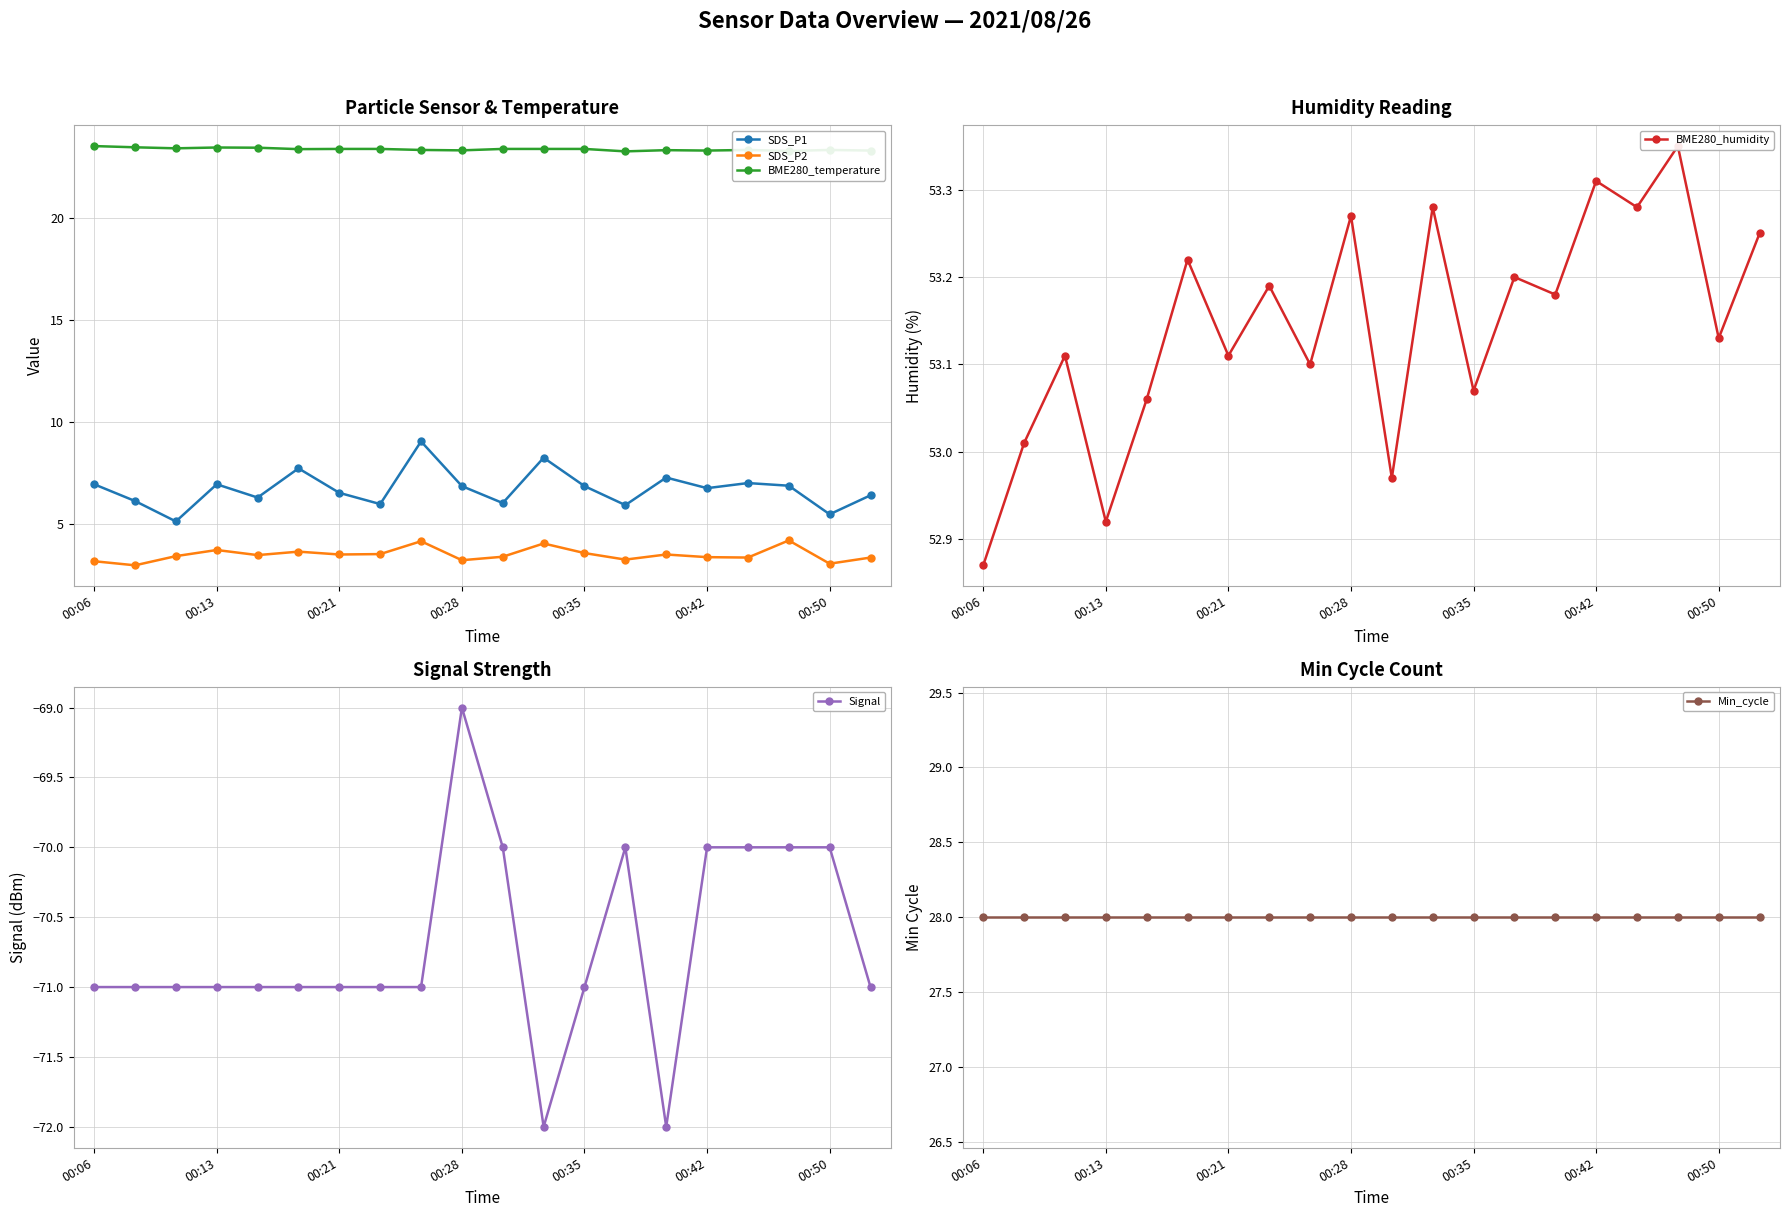

The value of SDS_P2 at 00:06 is 3.2. True or false?

True